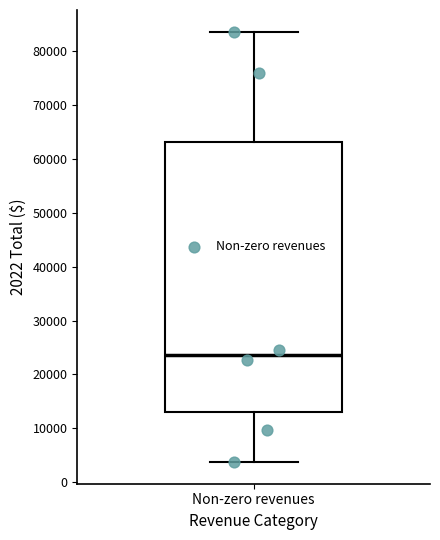

Read this box plot against the y-axis: the position of the median line, the range covered by the box, and the ends of both whiskers. The values are not printed on the chart, so give them approximately, as read against the axis.

median 24000, box 13000 to 63000, whiskers 4000 to 84000